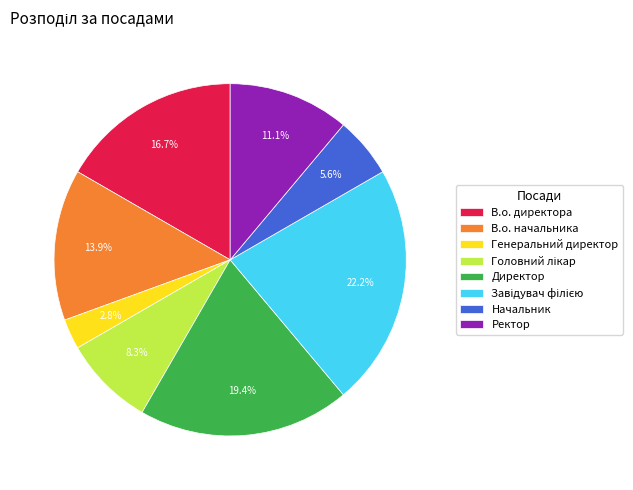

To the nearest percent, what is the average slice percentage?

12%